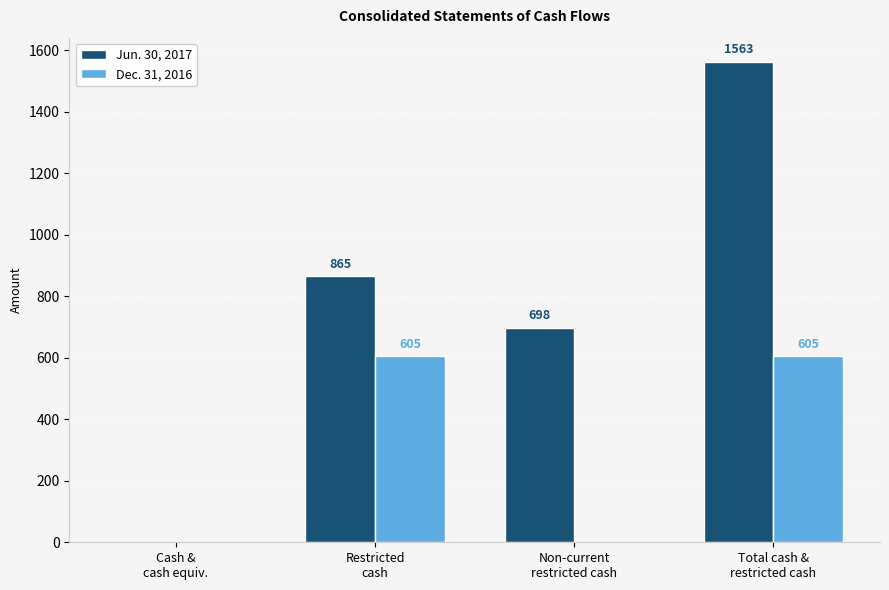

The Jun. 30, 2017 series shows 698 at Non-current
restricted cash. True or false?

True